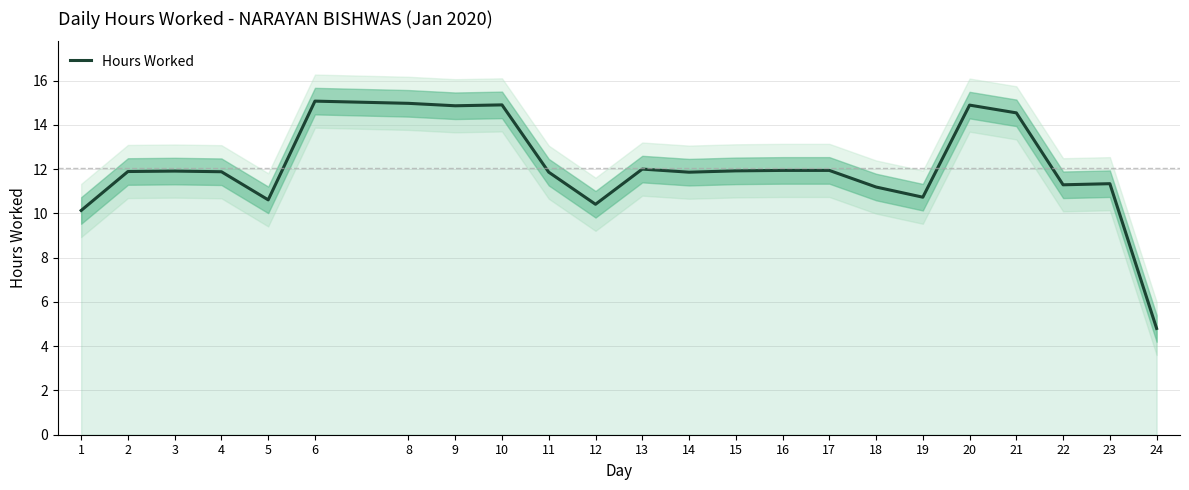

Reading left to right, transcribe all the data shown in this chart.

1=10.1	2=11.9	3=11.9	4=11.9	5=10.6	6=15.1	8=15.0	9=14.9	10=14.9	11=11.9	12=10.4	13=12.0	14=11.9	15=11.9	16=11.9	17=11.9	18=11.2	19=10.7	20=14.9	21=14.5	22=11.3	23=11.3	24=4.8